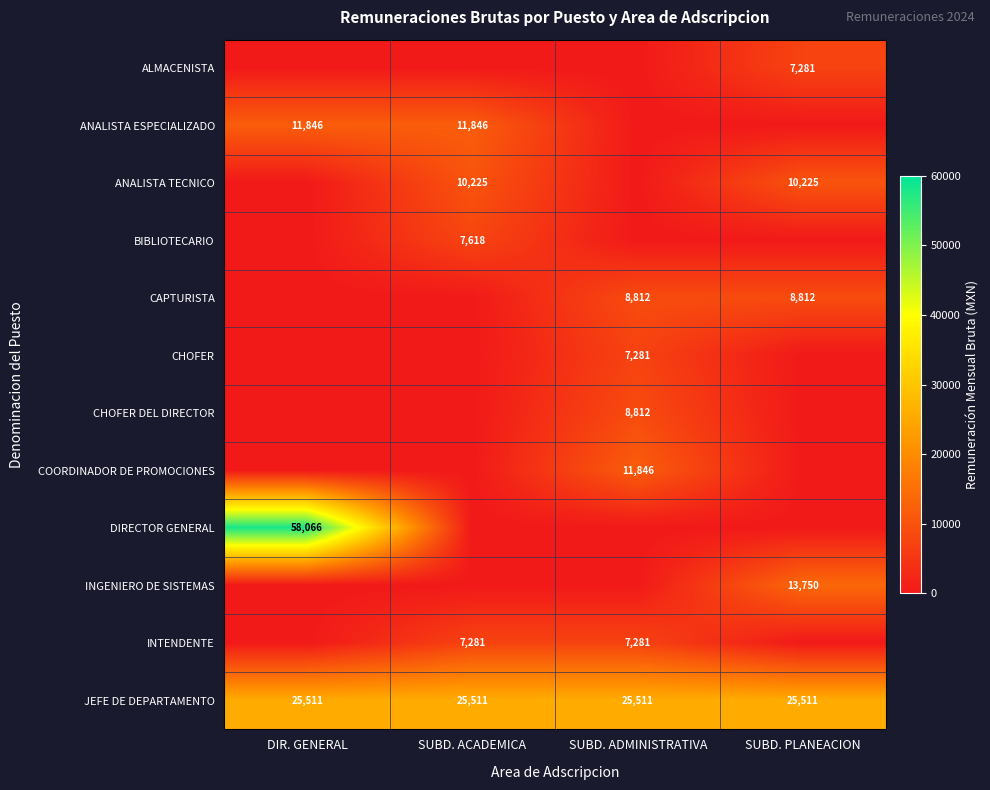

The value of ALMACENISTA at SUBD. PLANEACION is 7281. True or false?

True